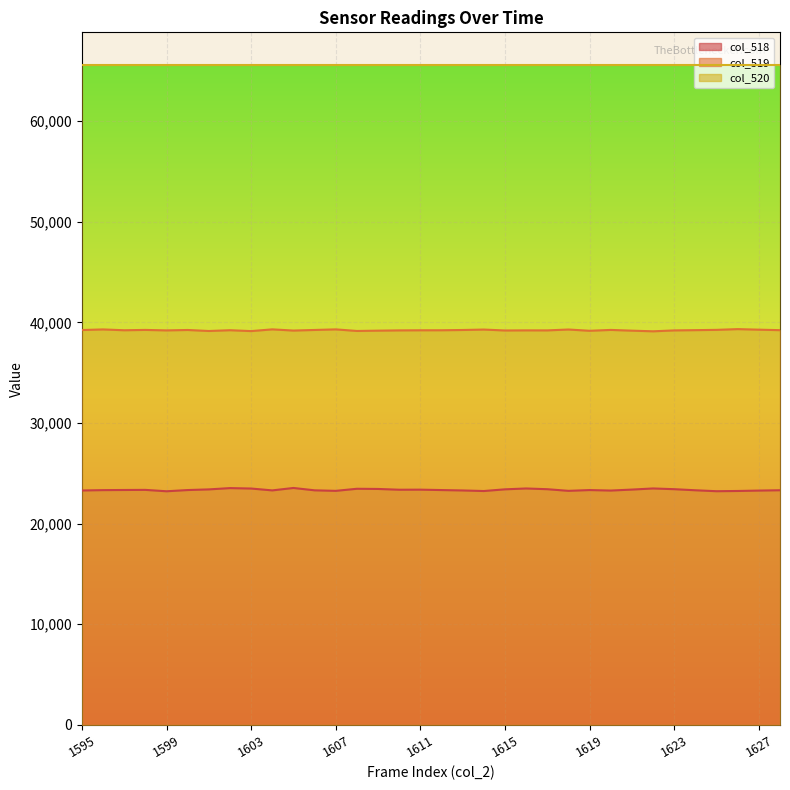

Which has a higher value, 1603 or 1613?

1603